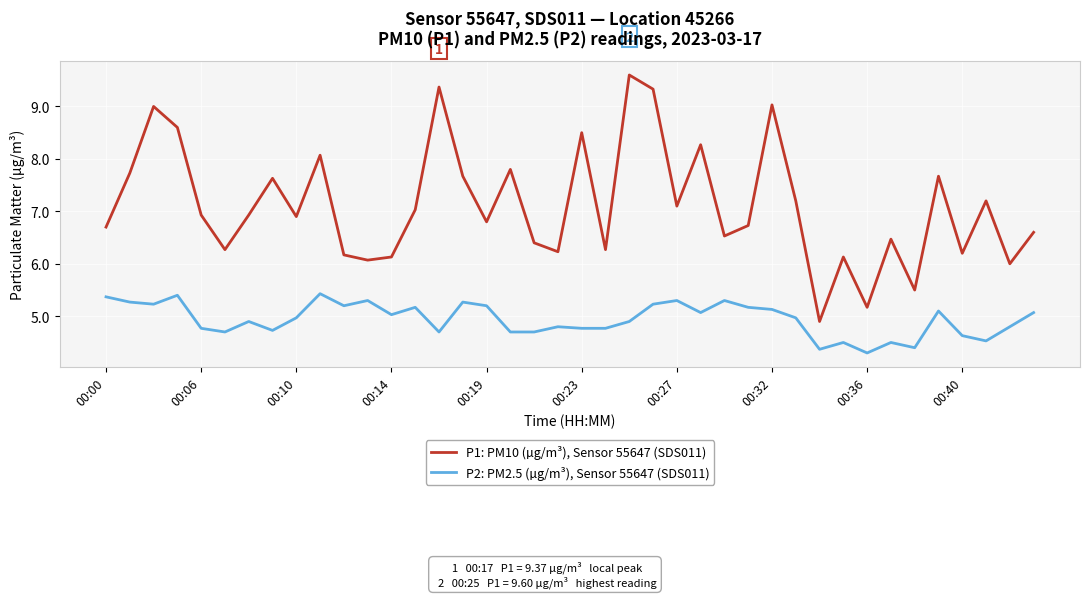

What is the difference between the maximum and minimum values in the P1: PM10 (µg/m³), Sensor 55647 (SDS011) series?

4.7